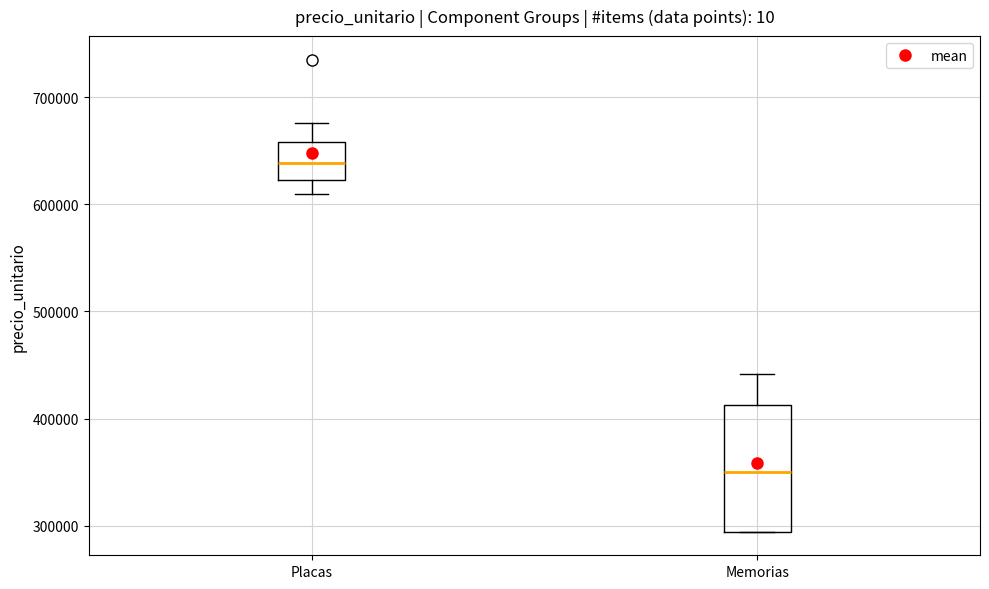

Reading left to right, transcribe this box plot: for each box, give where its median line is, the range the box spans, and where its two whiskers end, as read against the y-axis. The values are not printed on the chart, so give them approximately, as read against the axis.

Placas: median 640000, box 620000 to 660000, whiskers 610000 to 680000
Memorias: median 350000, box 290000 to 410000, whiskers 290000 to 440000